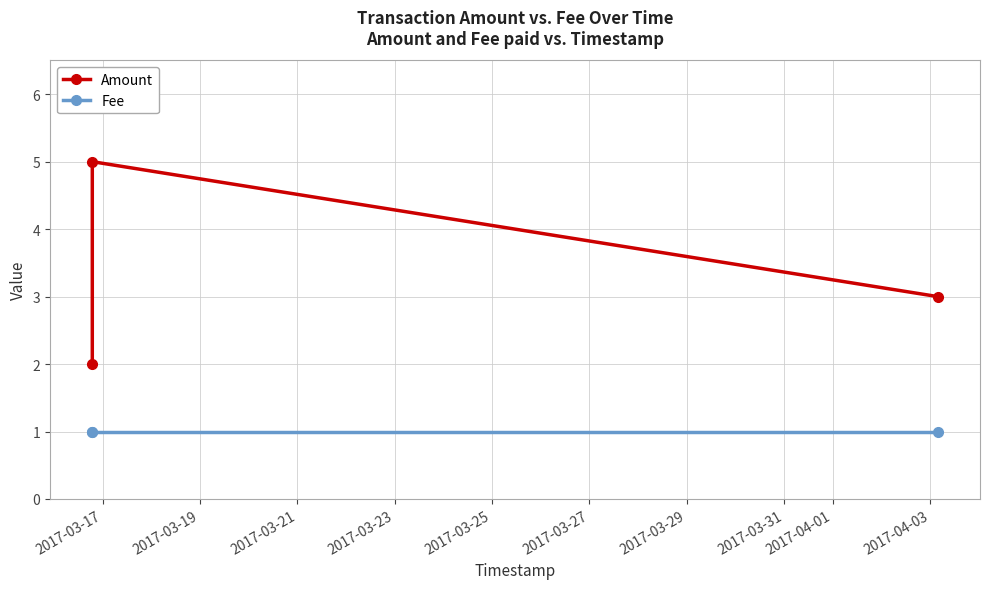

How many data points does each series have?

3